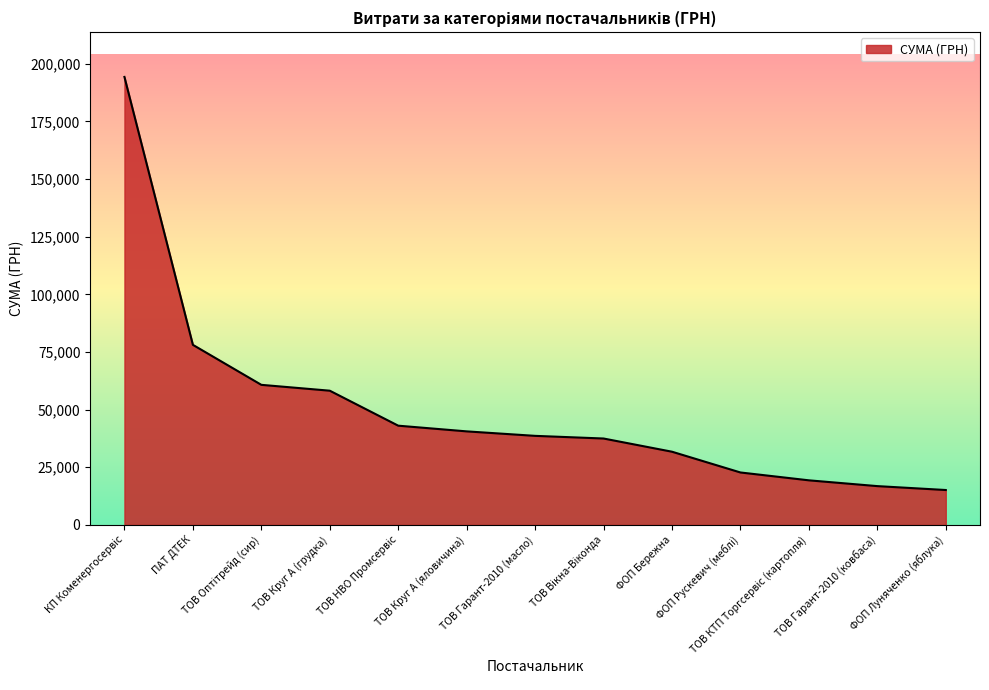

What is the difference between the maximum and minimum values?

179104.9